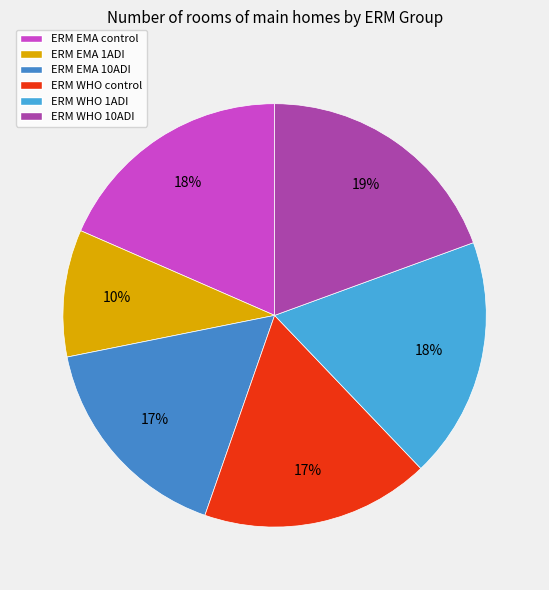

The ERM EMA 1ADI slice represents 10% of the pie. True or false?

True